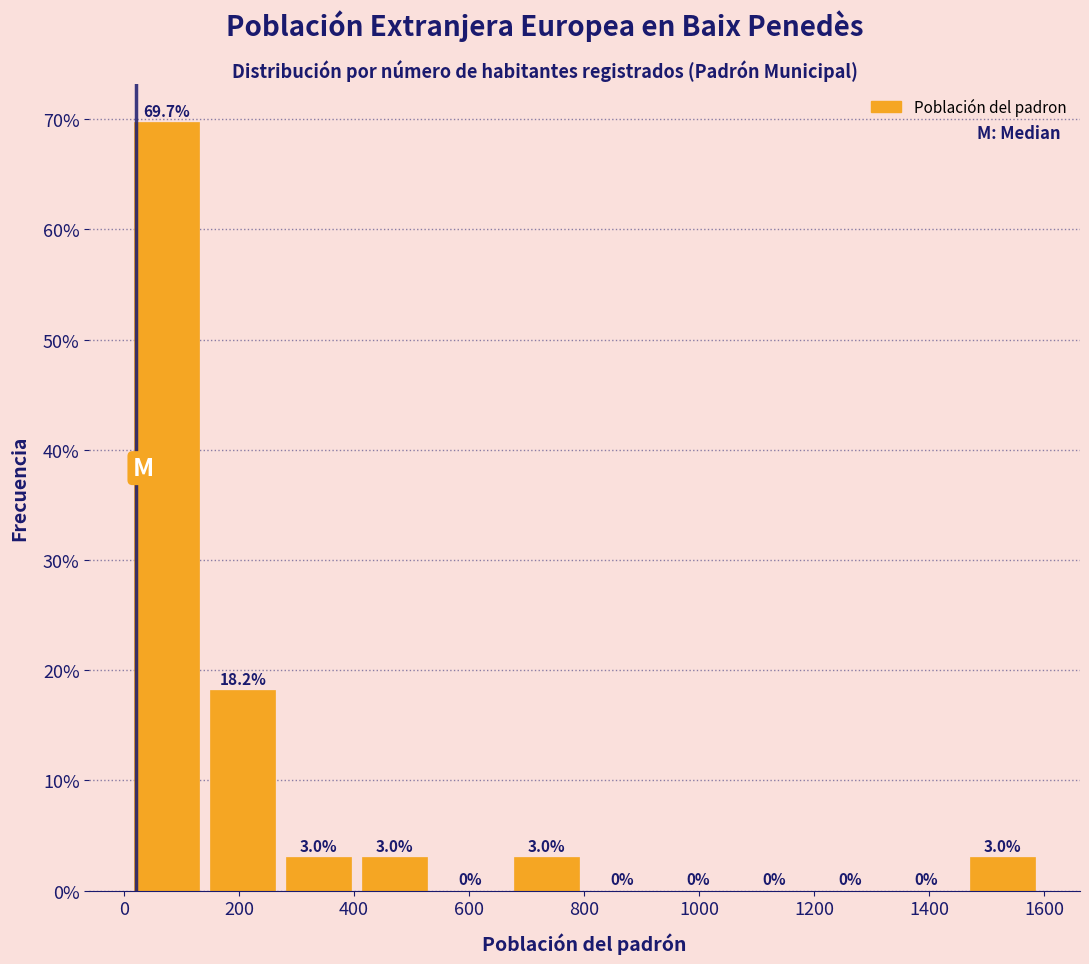

Reading left to right, transcribe this chart: for each bar, give the range it covers on the x-axis and its height. The bar edges are not printed on the chart, so give them approximately, as read against the axis.

0 to 140: 69.7
140 to 280: 18.2
280 to 400: 3.0
400 to 540: 3.0
540 to 660: 0.0
660 to 800: 3.0
800 to 940: 0.0
940 to 1060: 0.0
1060 to 1200: 0.0
1200 to 1320: 0.0
1320 to 1460: 0.0
1460 to 1600: 3.0